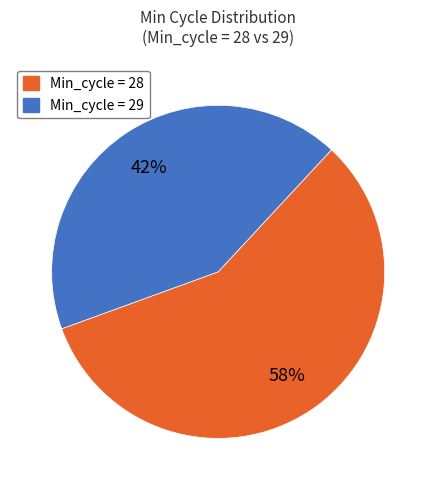

What percentage is the Min_cycle = 29 slice, to the nearest percent?

42%